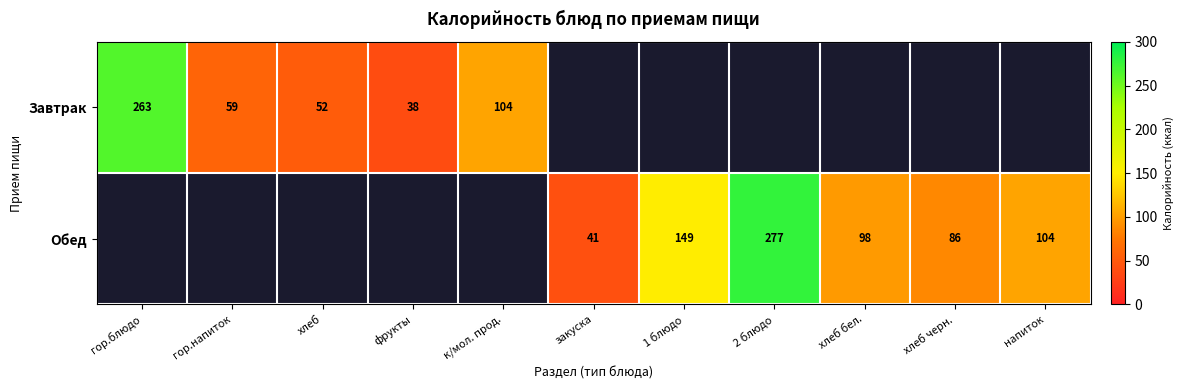

What is the sum of the Завтрак values at гор.напиток and к/мол. прод.?

163